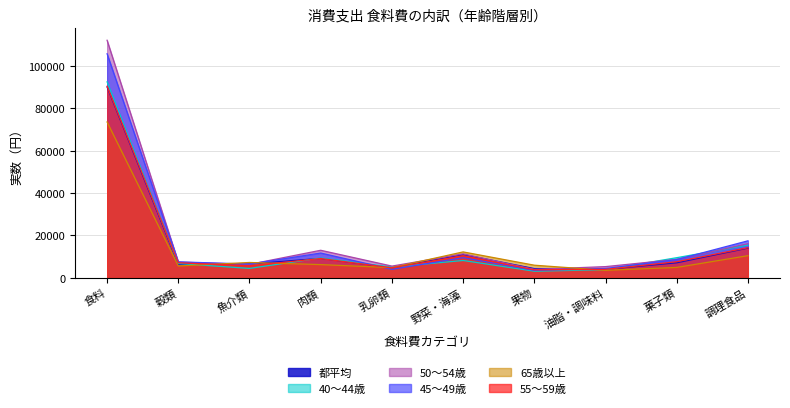

Is it true that 都平均 equals 4012 at 油脂・調味料?

True